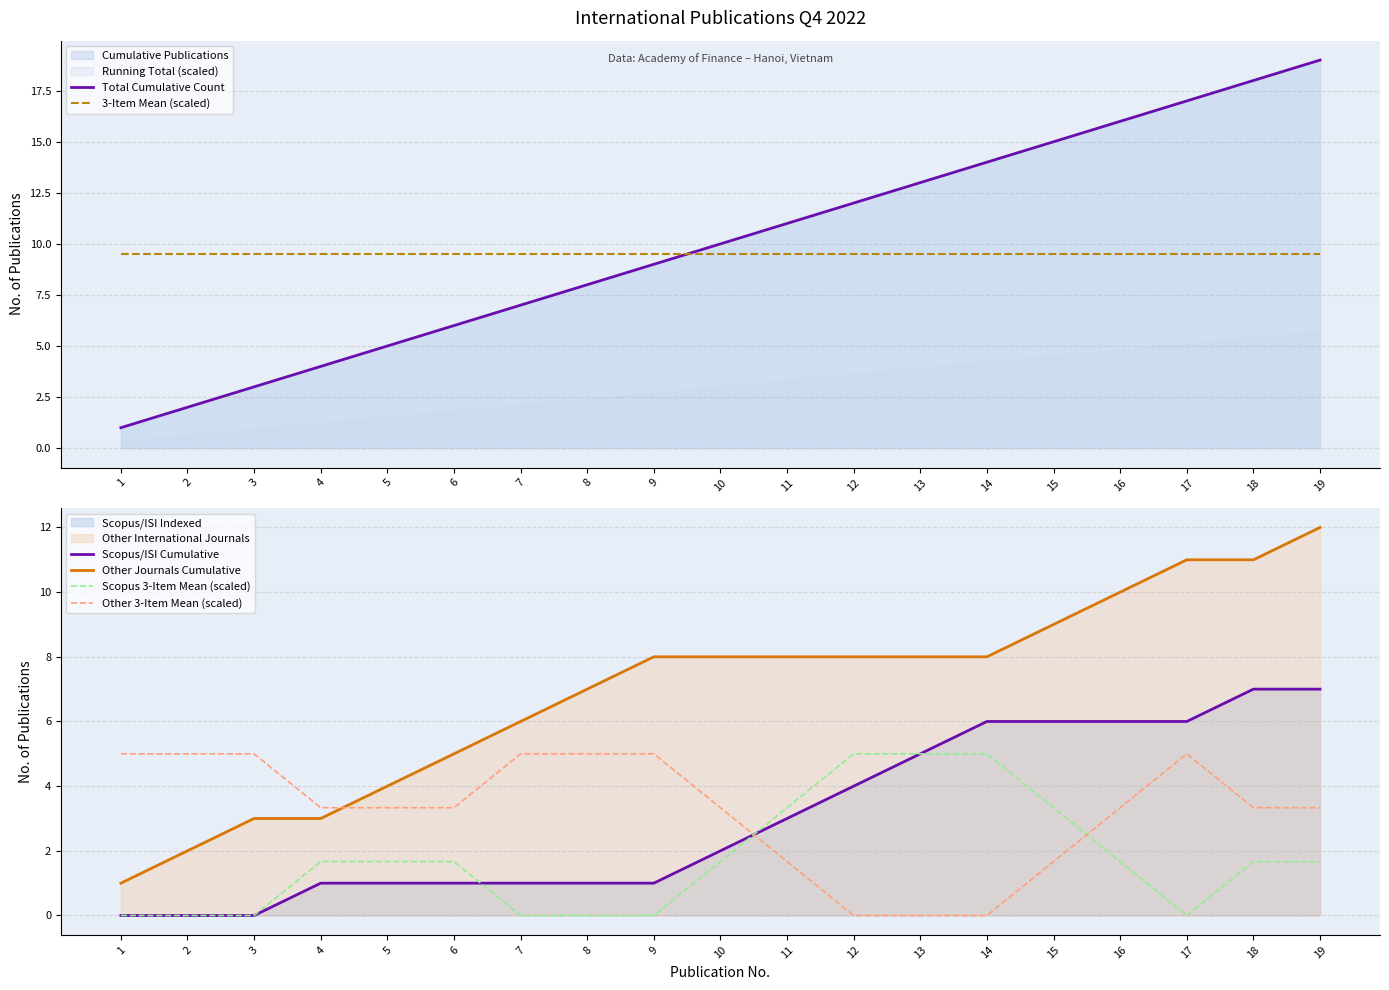

Is the value of Scopus/ISI Cumulative at 13 greater than the value of Other Journals Cumulative at 15?

No